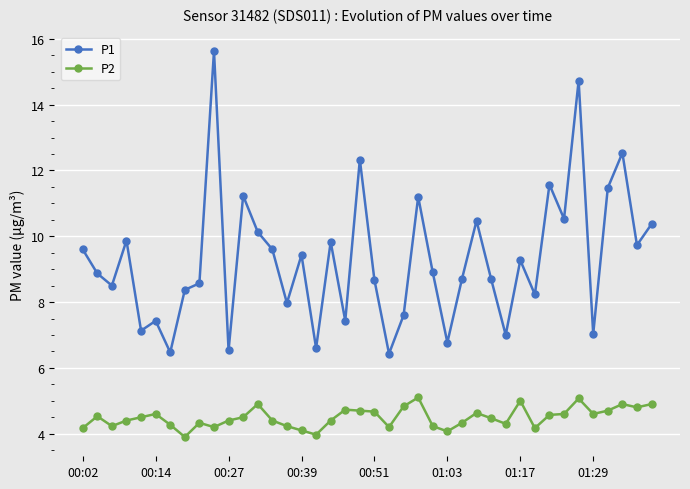

Which series has the widest spread of values?

P1